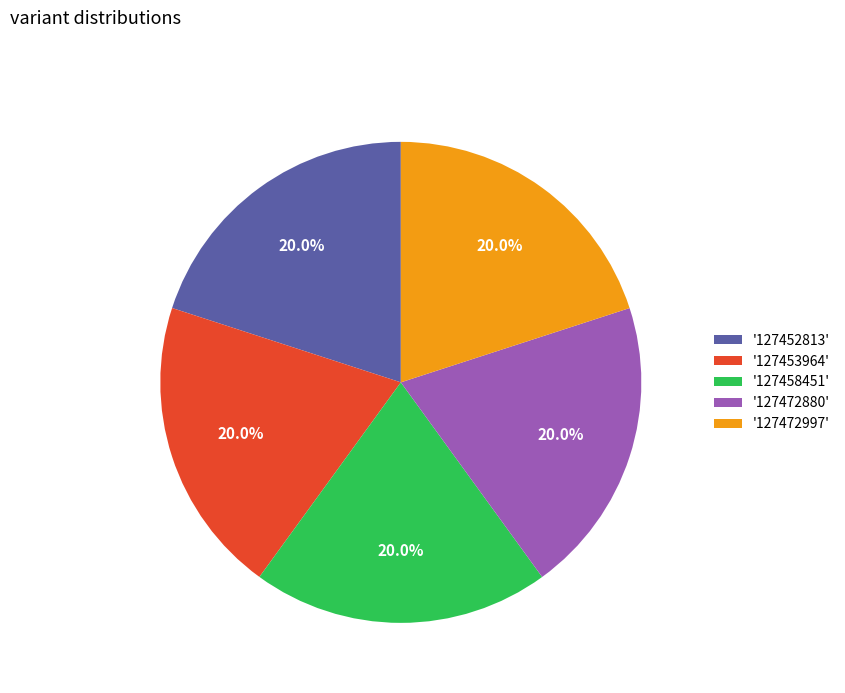

How many slices are in this pie chart?

5